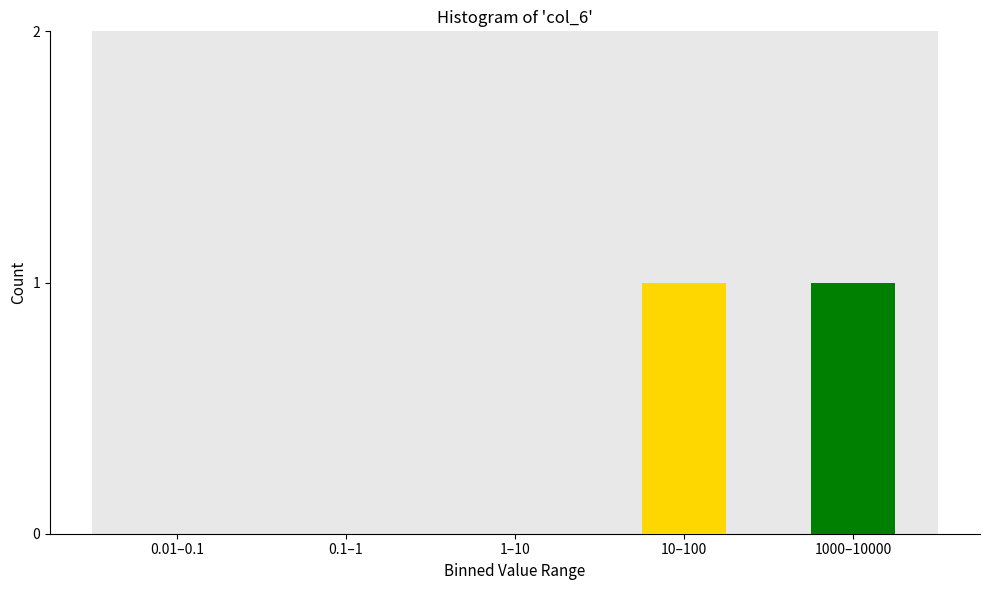

Reading left to right, what are all the values shown in this chart?

0.01–0.1=0	0.1–1=0	1–10=0	10–100=1	1000–10000=1